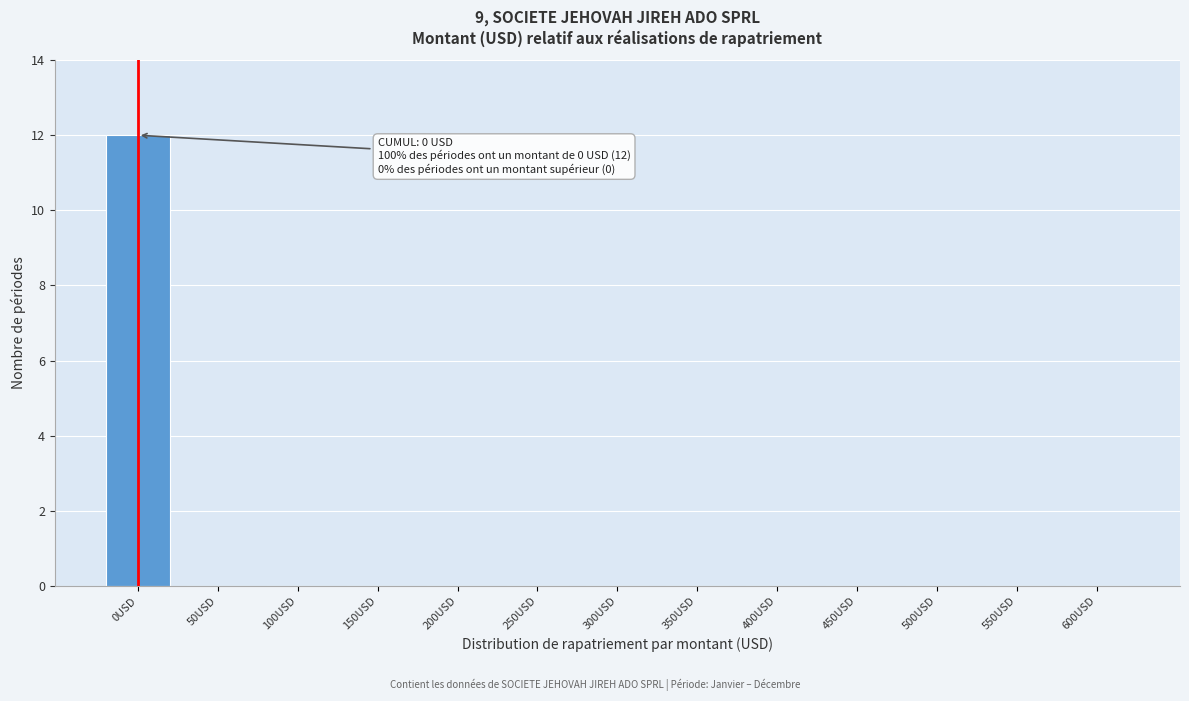

Reading left to right, what are all the values shown in this chart?

0USD=12	50USD=0	100USD=0	150USD=0	200USD=0	250USD=0	300USD=0	350USD=0	400USD=0	450USD=0	500USD=0	550USD=0	600USD=0